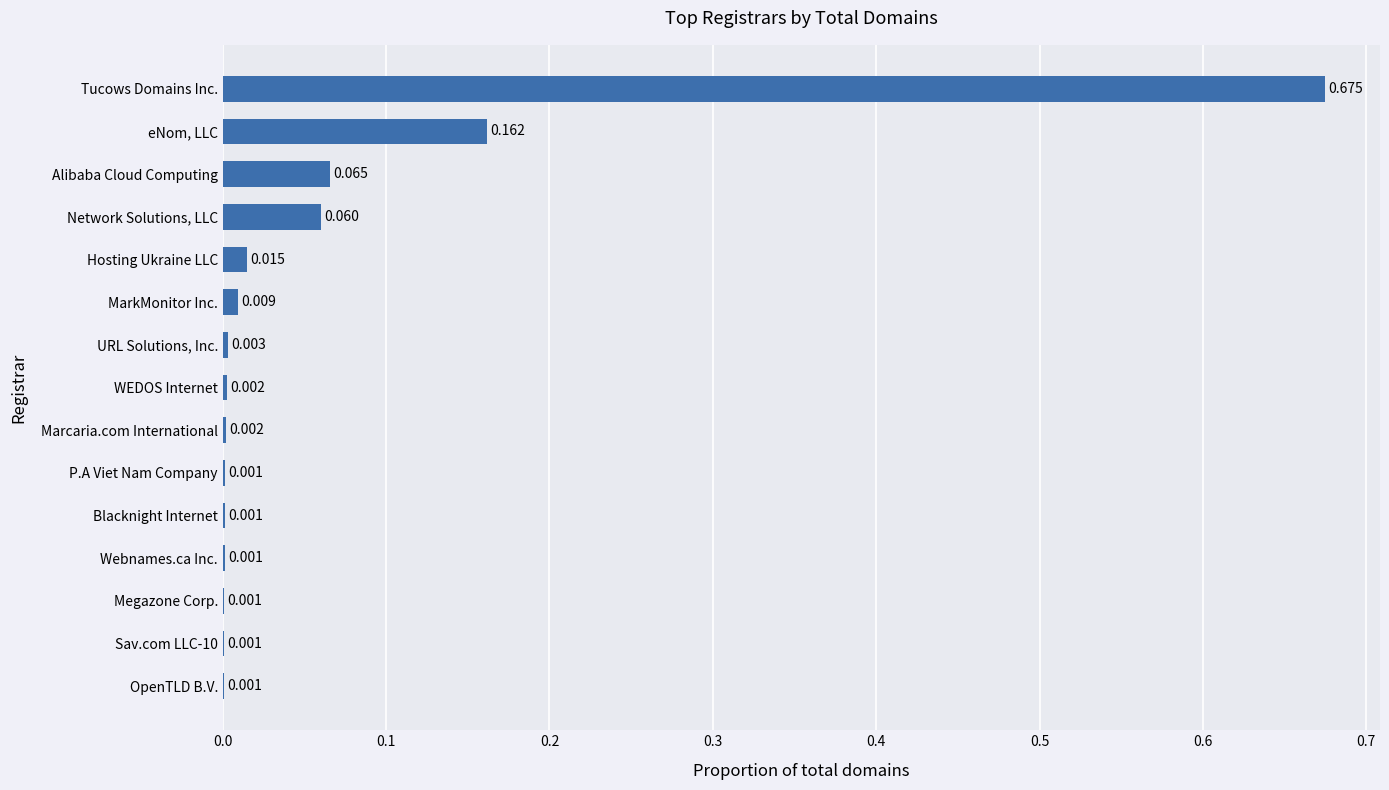

Which has a higher value, WEDOS Internet or Webnames.ca Inc.?

WEDOS Internet